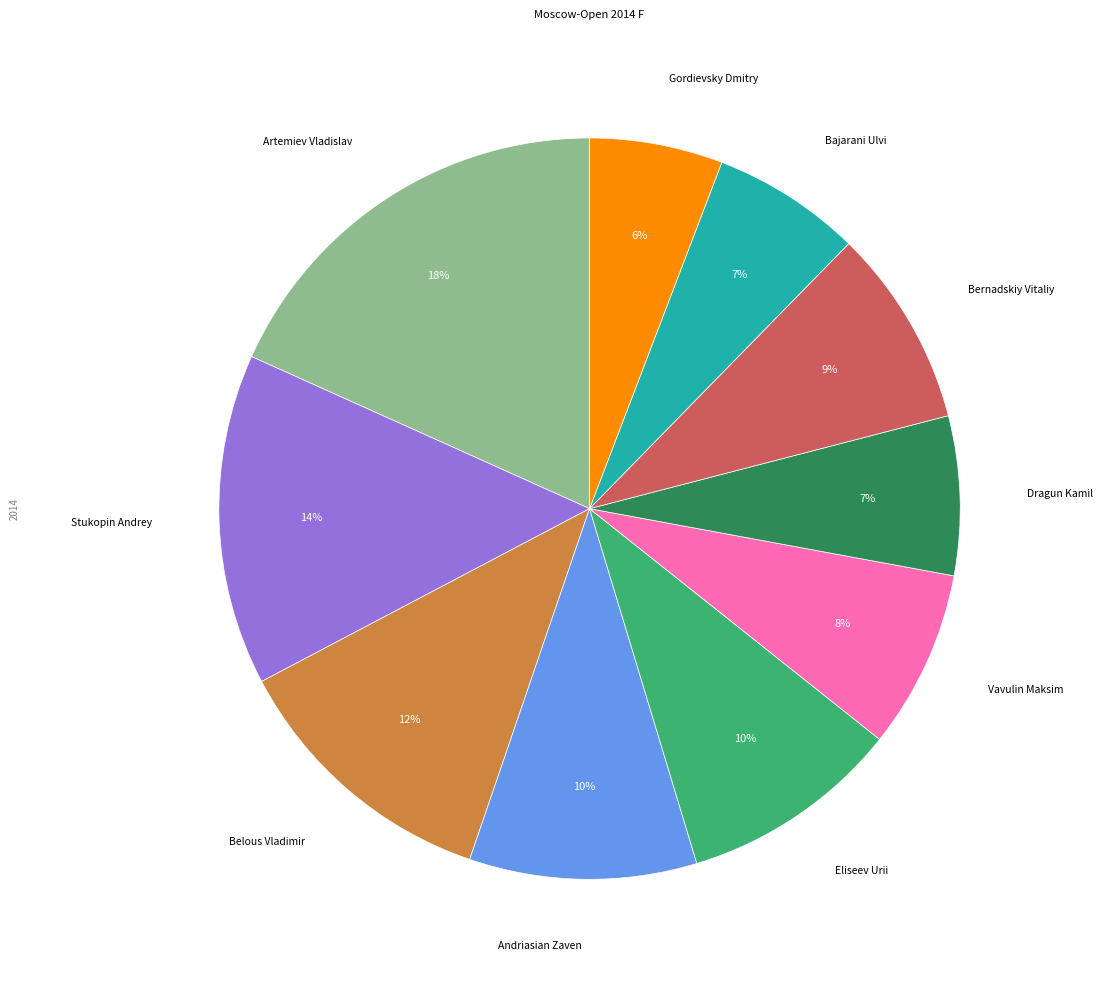

Does any single category account for the majority?

No